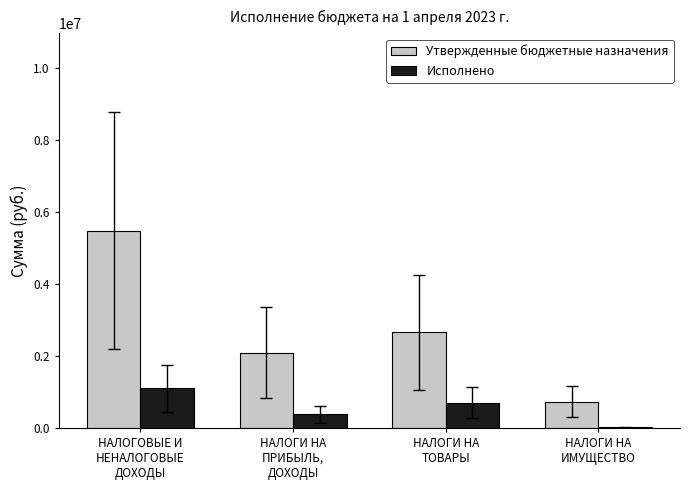

Are the bars grouped side by side (vs. stacked)?

Yes